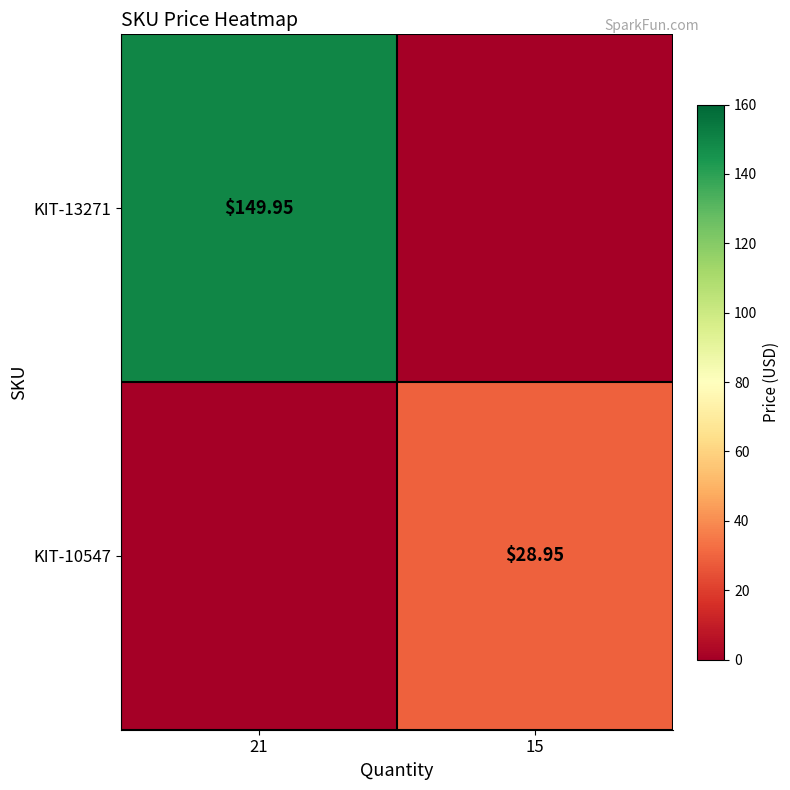

What is the sum of all KIT-13271 values?

149.9